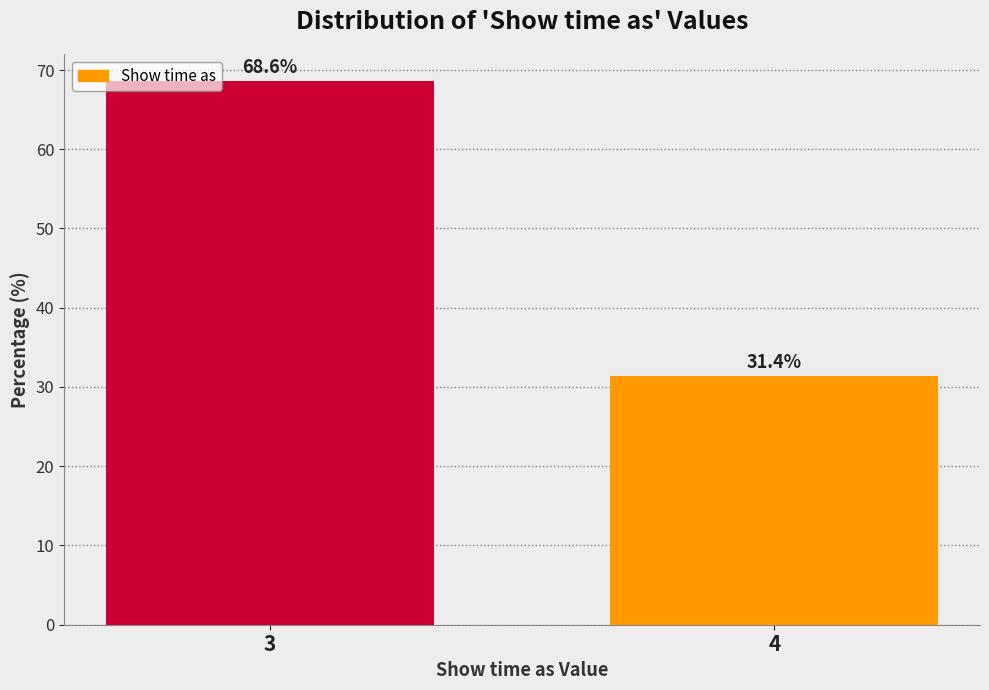

Reading left to right, list all the values displayed in this chart.

68.6	31.4